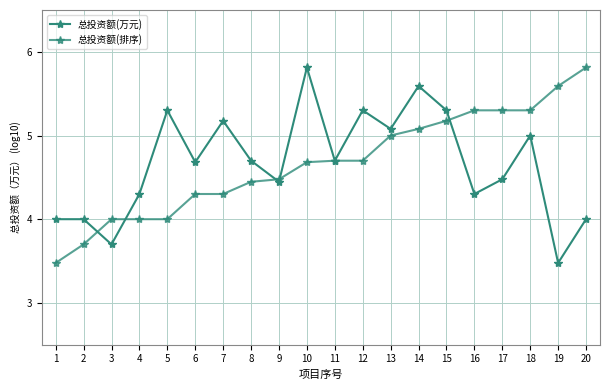

How many series are shown in this chart?

2